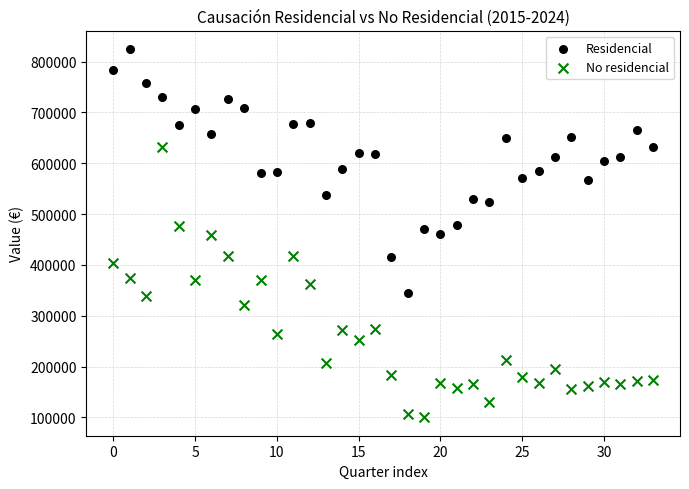

Which series contains the lowest Y value?

No residencial